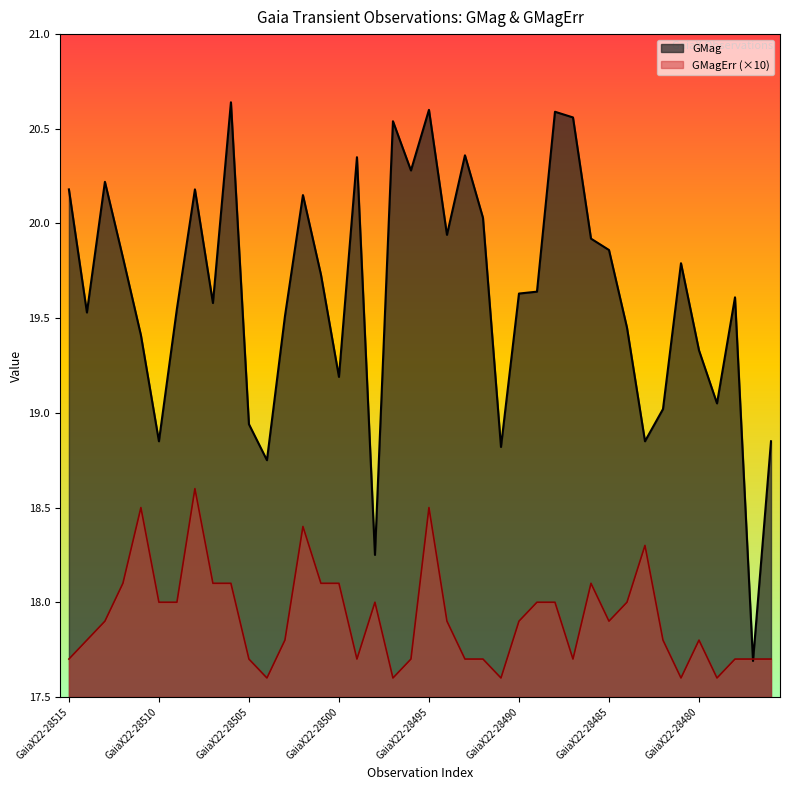

Which category has the lowest value across all series?

GaiaX22-28504